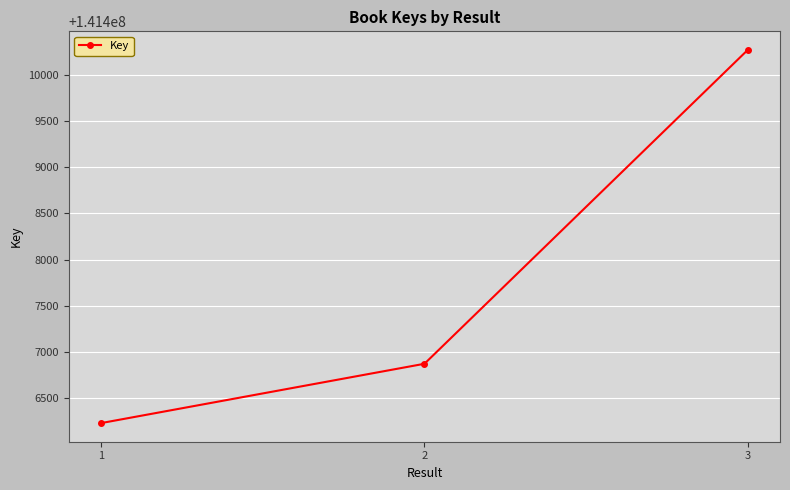

What is the sum of all values?

424223373